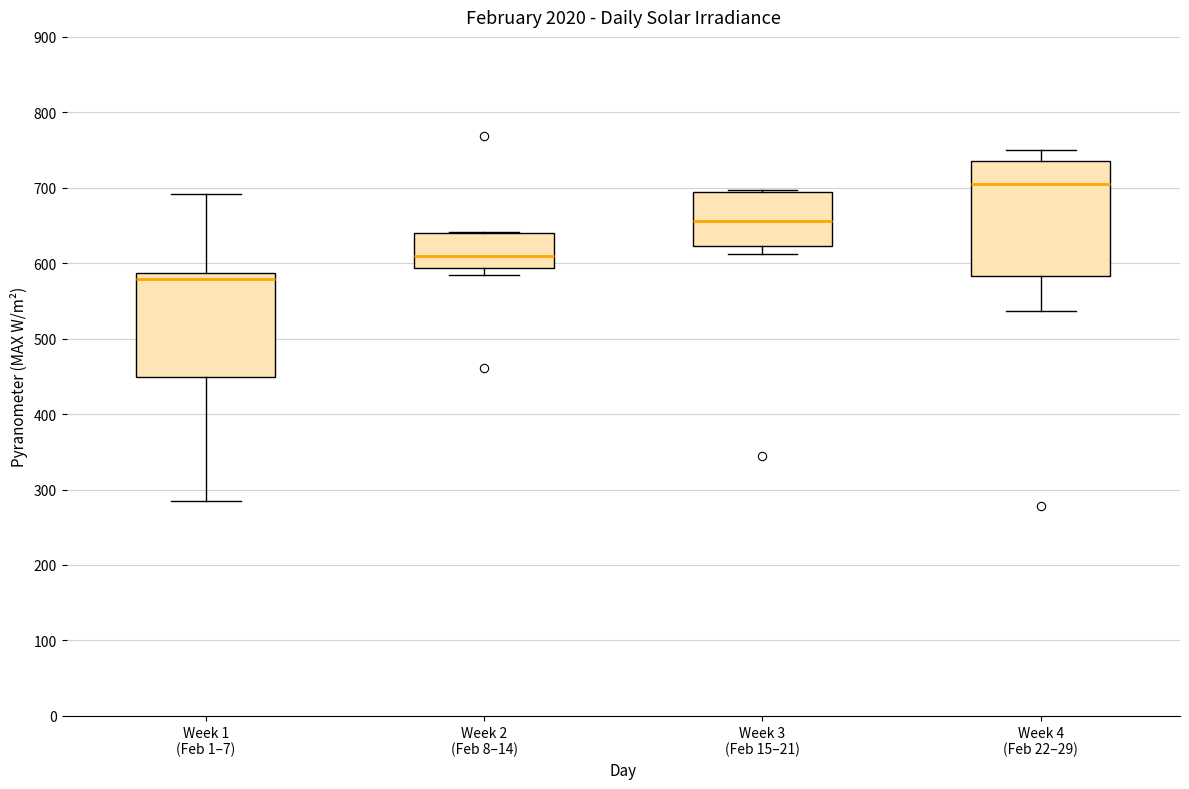

Which box is the tallest, from its lower edge to its upper edge?

Week 4 (Feb 22–29)